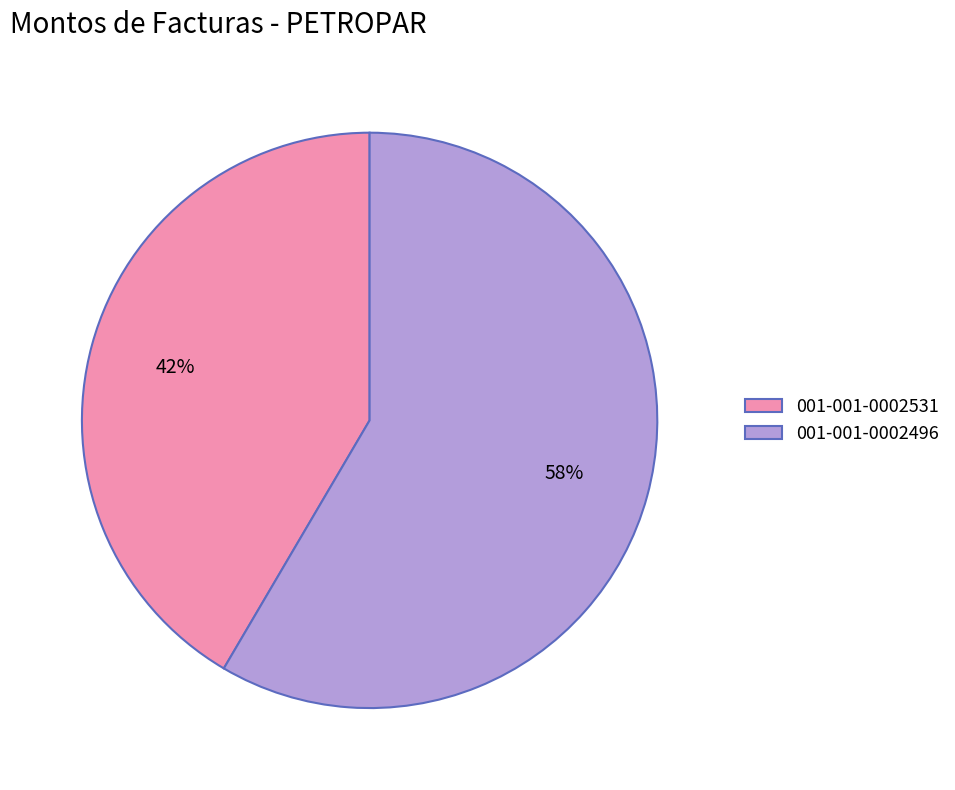

Which category accounts for the majority?

001-001-0002496